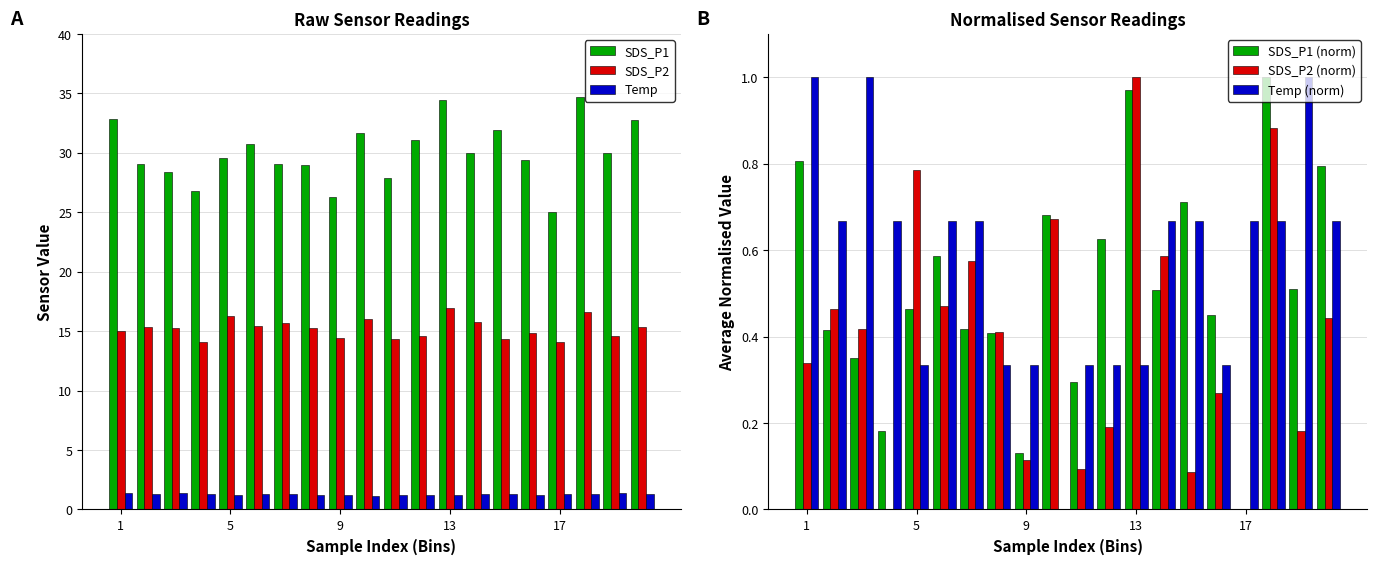

What is the maximum value for Temp?

1.4